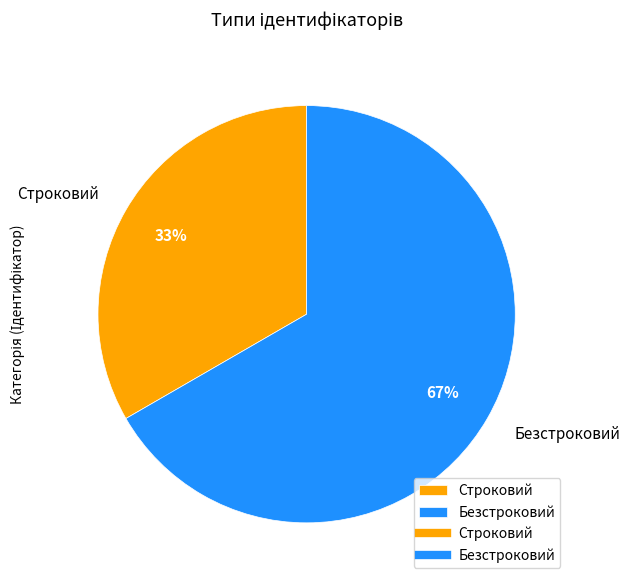

Count the number of slices in the pie.

2